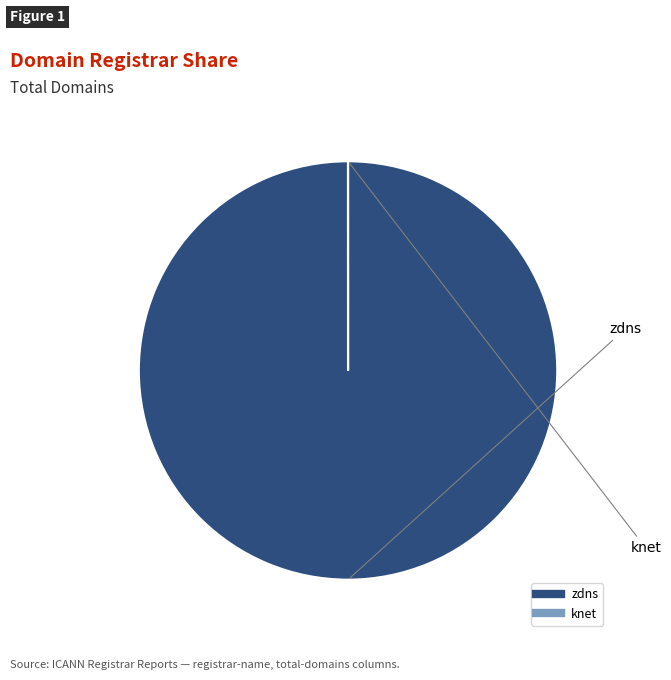

What is the largest slice in the pie chart?

zdns